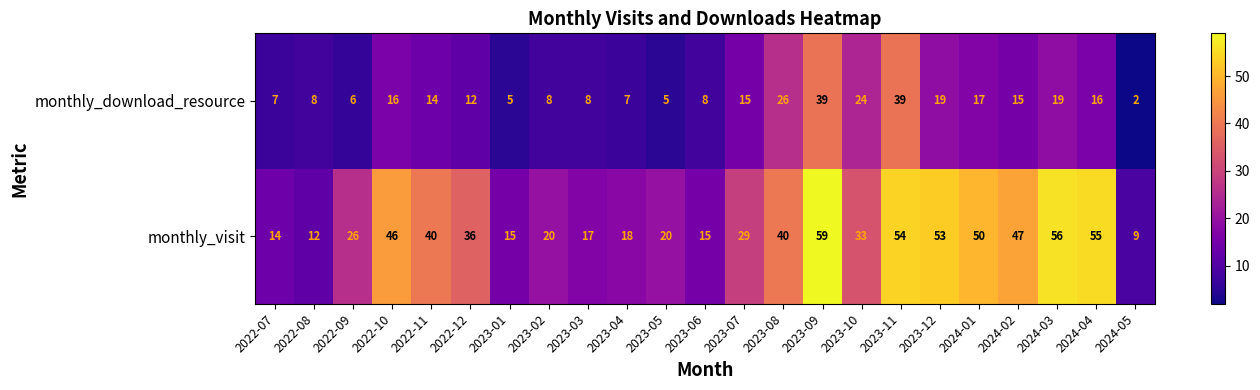

List the series in order of their overall mean, lowest first.

monthly_download_resource, monthly_visit